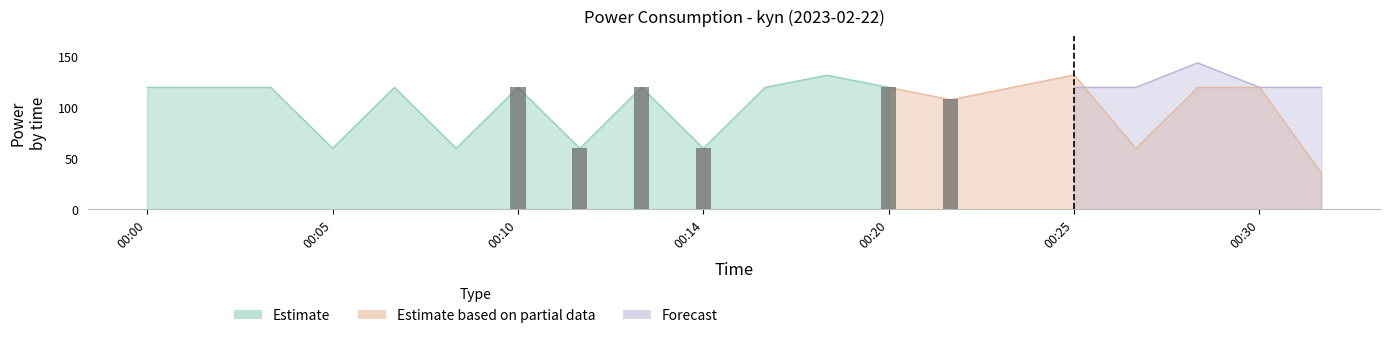

List the labels in order of Estimate value, largest first.

00:18, 00:00, 00:02, 00:04, 00:07, 00:10, 00:13, 00:16, 00:20, 00:24, 00:30, 00:22, 00:27, 00:05, 00:08, 00:11, 00:14, 00:25, 00:28, 00:31